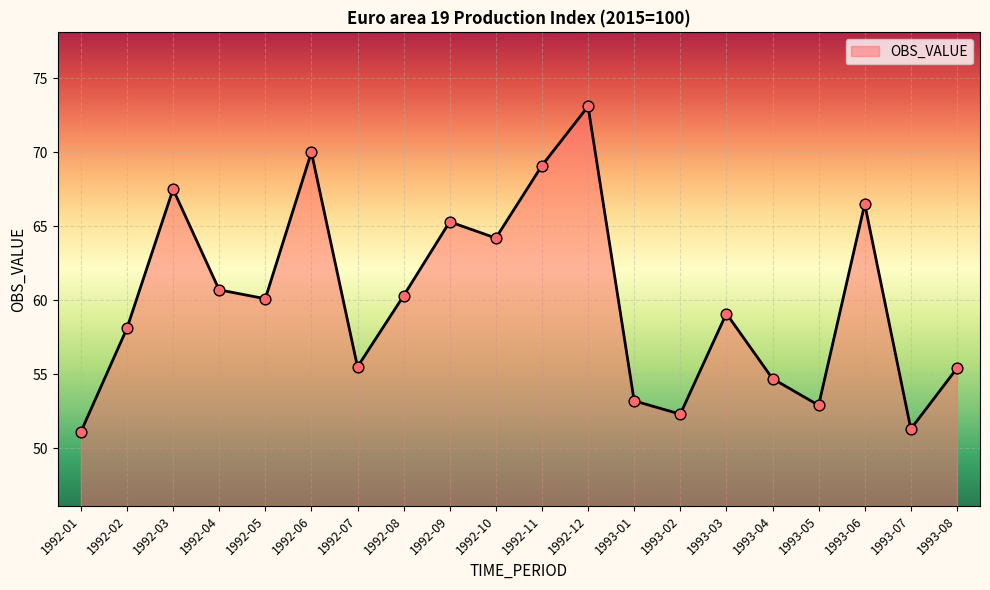

Between 1992-10 and 1992-11, which is larger?

1992-11